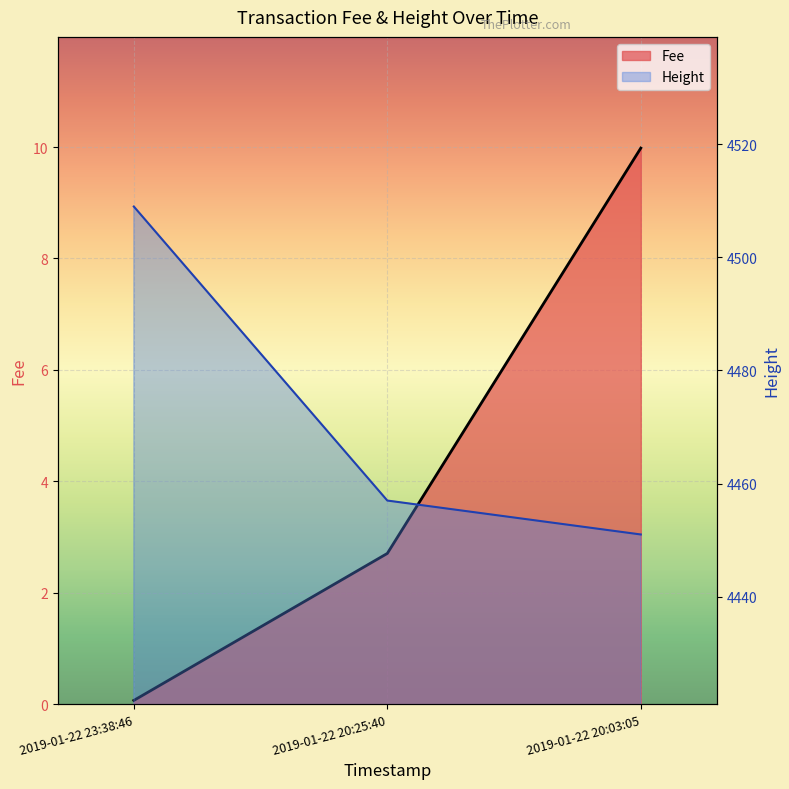

Reading left to right, list all the values displayed in this chart.

Fee: 2019-01-22 23:38:46=0.1	2019-01-22 20:25:40=2.7	2019-01-22 20:03:05=10.0
Height: 2019-01-22 23:38:46=4509.0	2019-01-22 20:25:40=4457.0	2019-01-22 20:03:05=4451.0